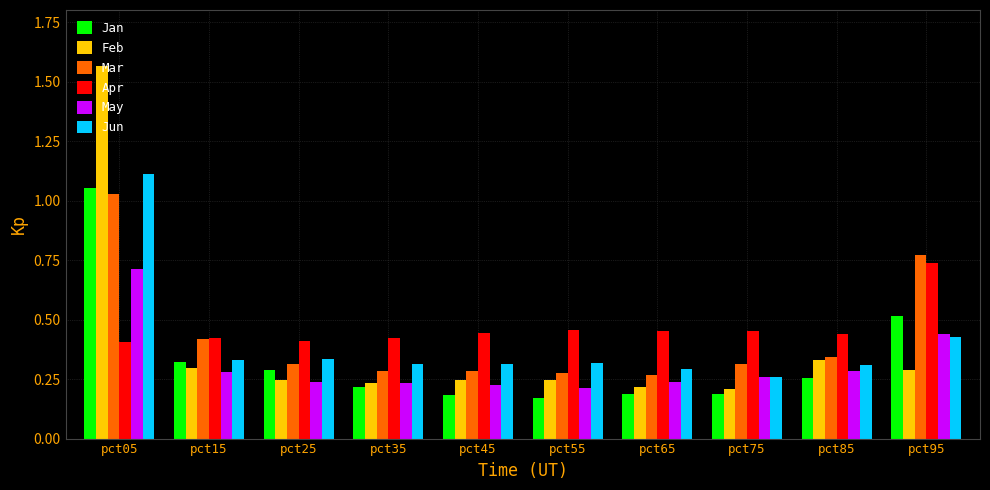

Which series has the largest range (max minus min)?

Feb